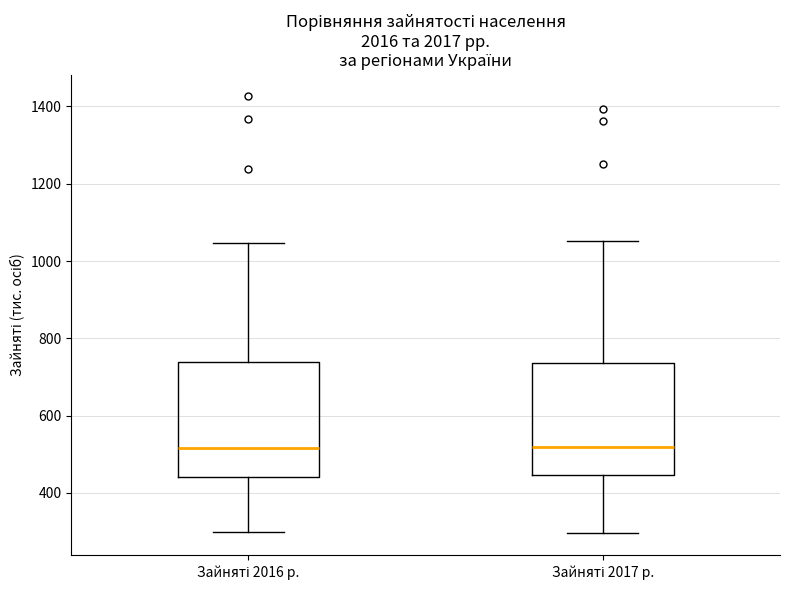

Reading left to right, read every box against the y-axis: the position of its median line, the range the box covers, and the ends of its whiskers. The values are not printed on the chart, so give them approximately, as read against the axis.

Зайняті 2016 р.: median 520, box 440 to 740, whiskers 300 to 1040
Зайняті 2017 р.: median 520, box 440 to 740, whiskers 300 to 1060